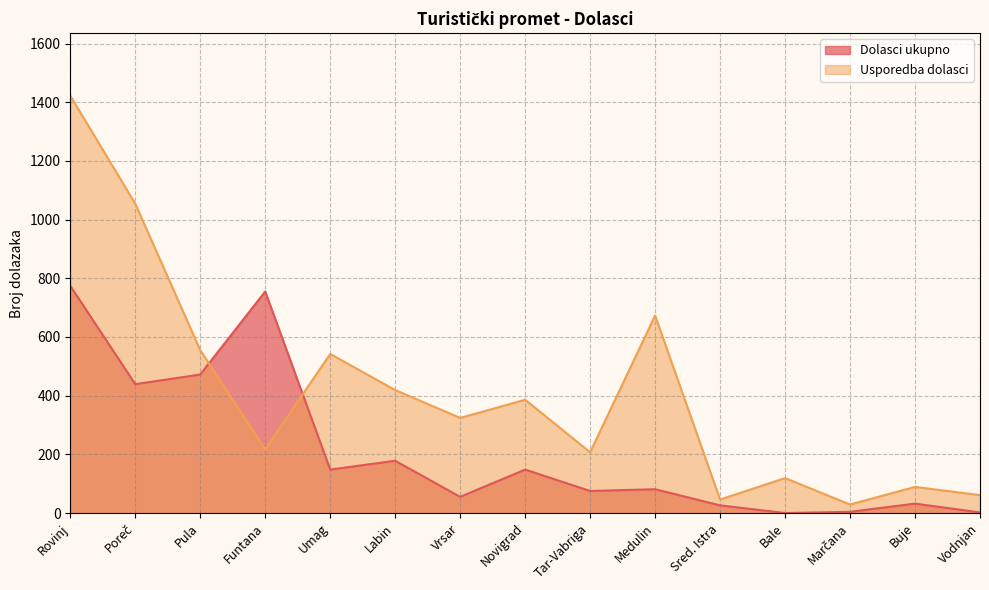

Where is Usporedba dolasci nearest to the value 725?

Medulin